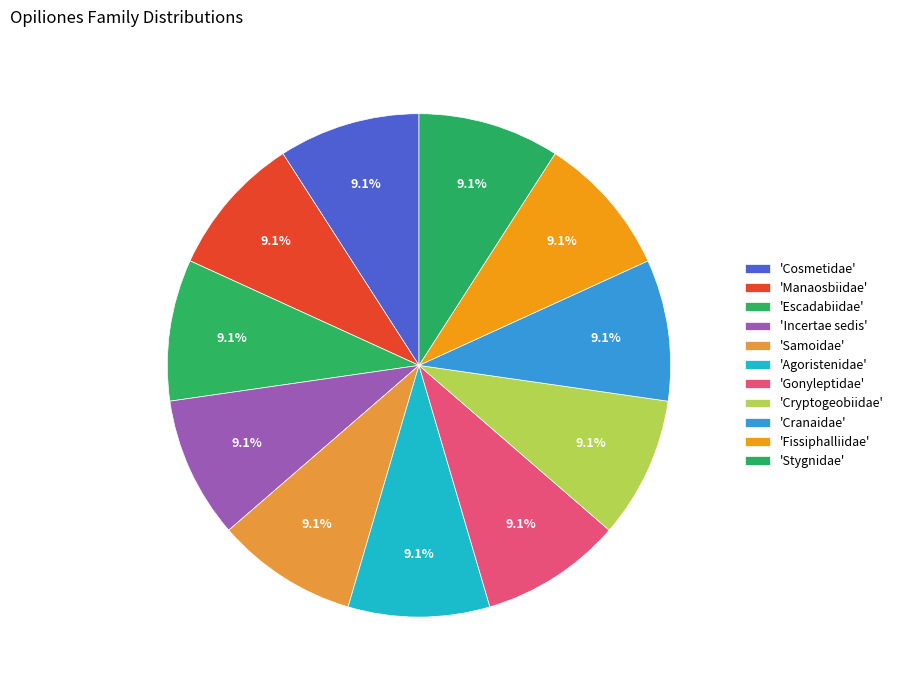

How many segments does this pie chart have?

11